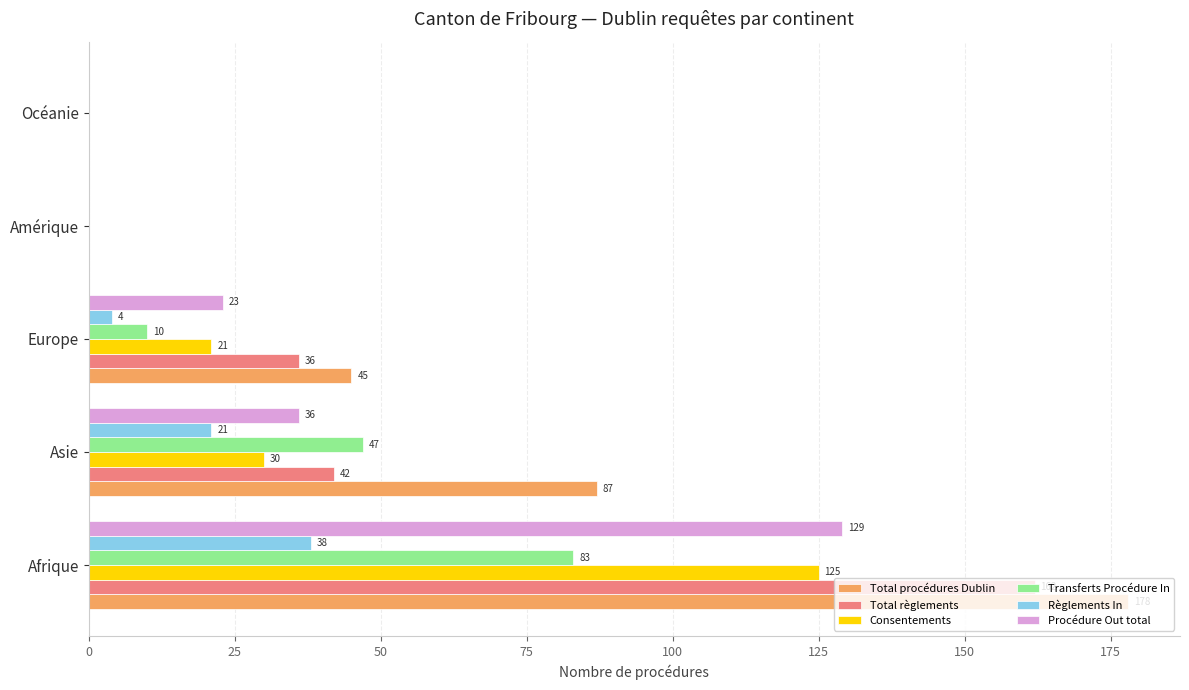

Between Afrique and Amérique, which series saw the biggest shift?

Total procédures Dublin